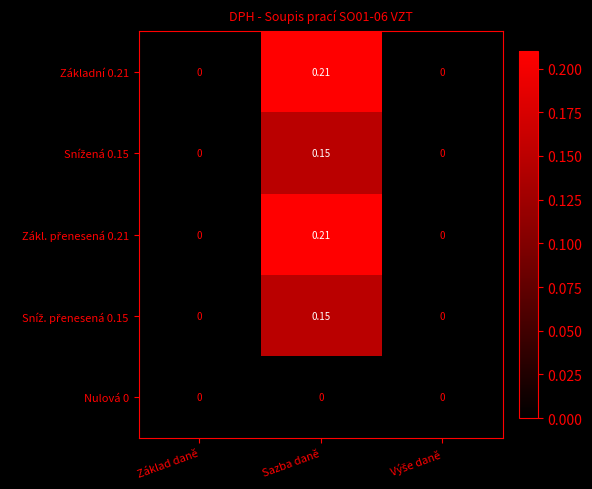

At which category is the sum across all series the highest?

Sazba daně